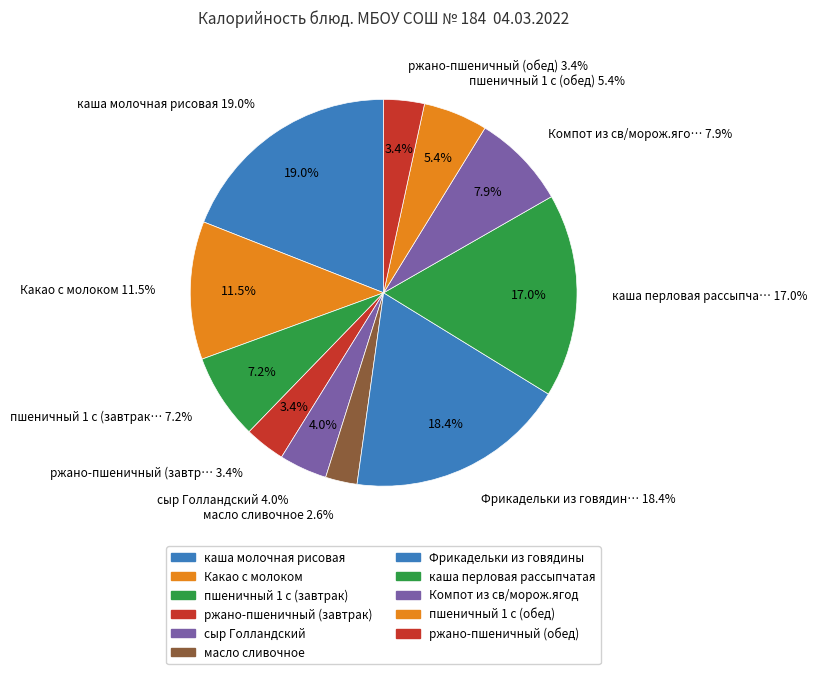

Count the number of slices in the pie.

11